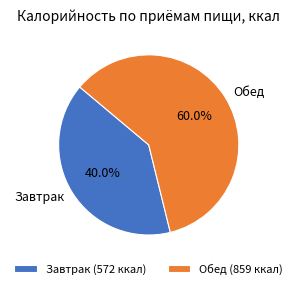

Does any single category account for the majority?

Yes